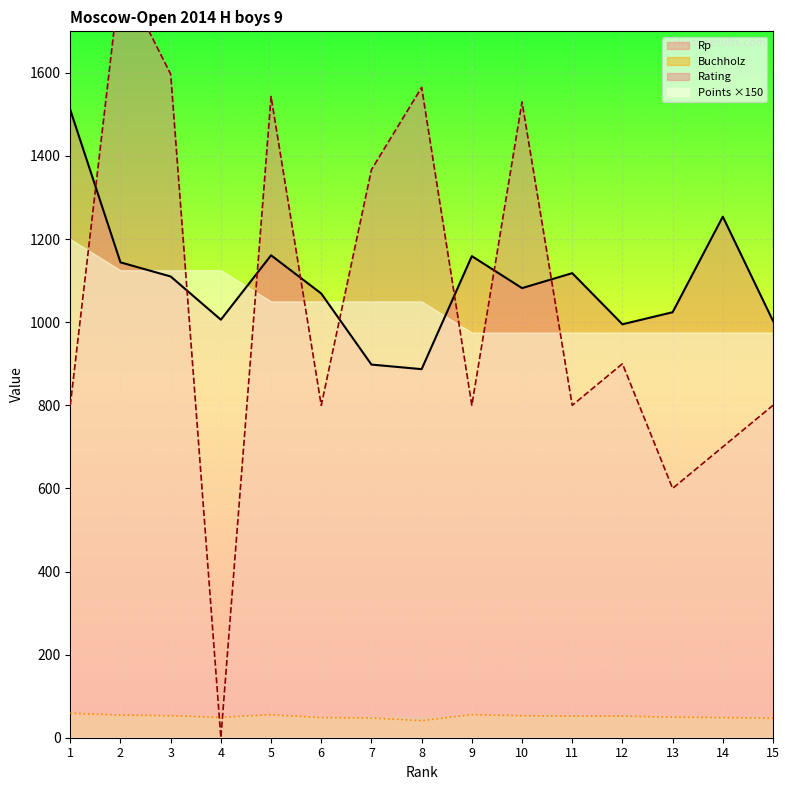

What is the value of the Buchholz point at the 4th from the left?

49.0